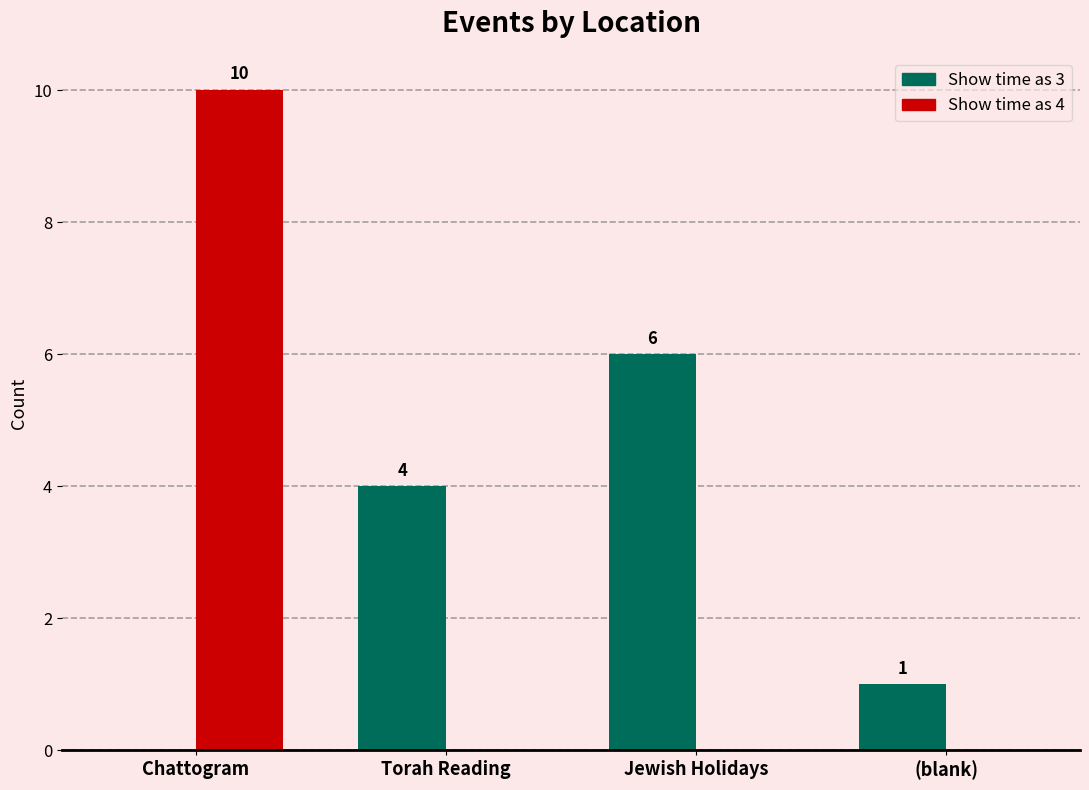

Which series has the largest total across all categories?

Show time as 3